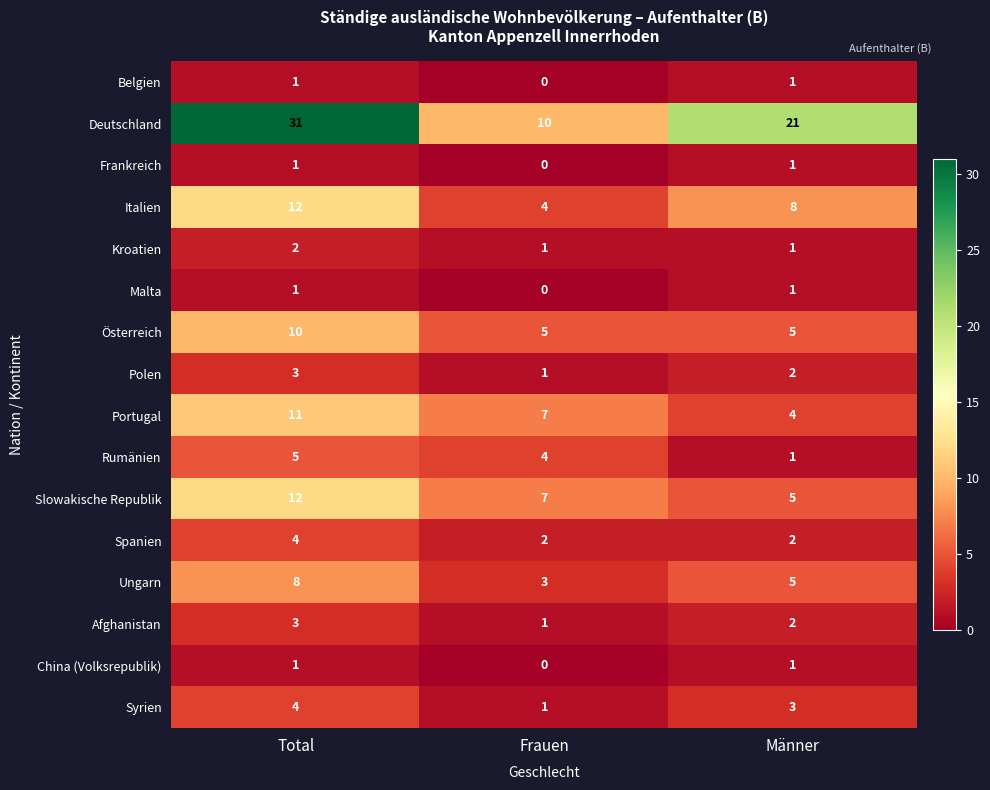

Rank the categories by Rumänien value from highest to lowest.

Total, Frauen, Männer